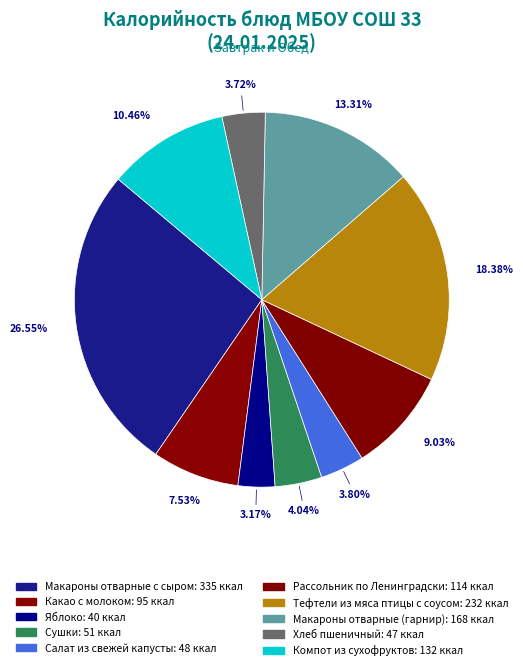

How many segments does this pie chart have?

10